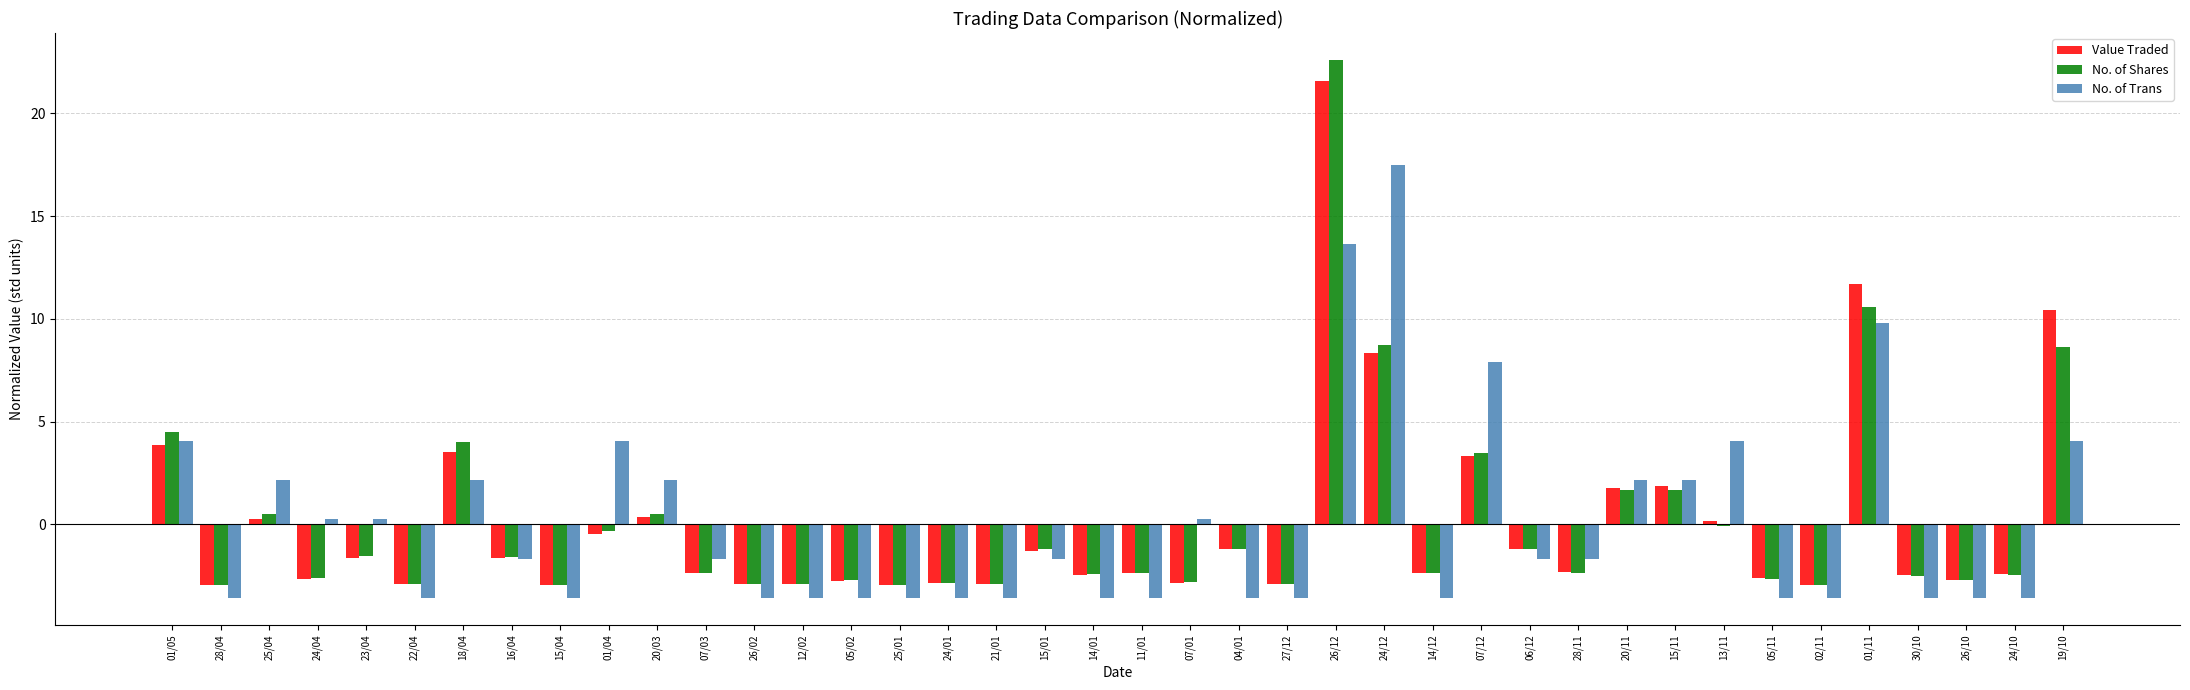

How many groups of bars are there?

40